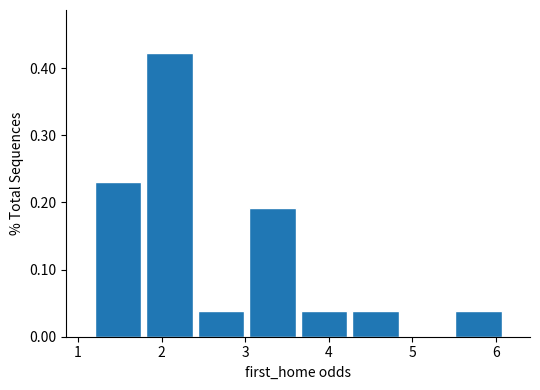

Reading left to right, transcribe this chart: for each bar, give the range it covers on the x-axis and its height. Neither the bar edges nor the heights are printed on the chart, so give them approximately, as read against the axes.

1.2 to 1.8: 0.23
1.8 to 2.4: 0.42
2.4 to 3.0: 0.04
3.0 to 3.6: 0.19
3.6 to 4.3: 0.04
4.3 to 4.9: 0.04
4.9 to 5.5: 0
5.5 to 6.1: 0.04